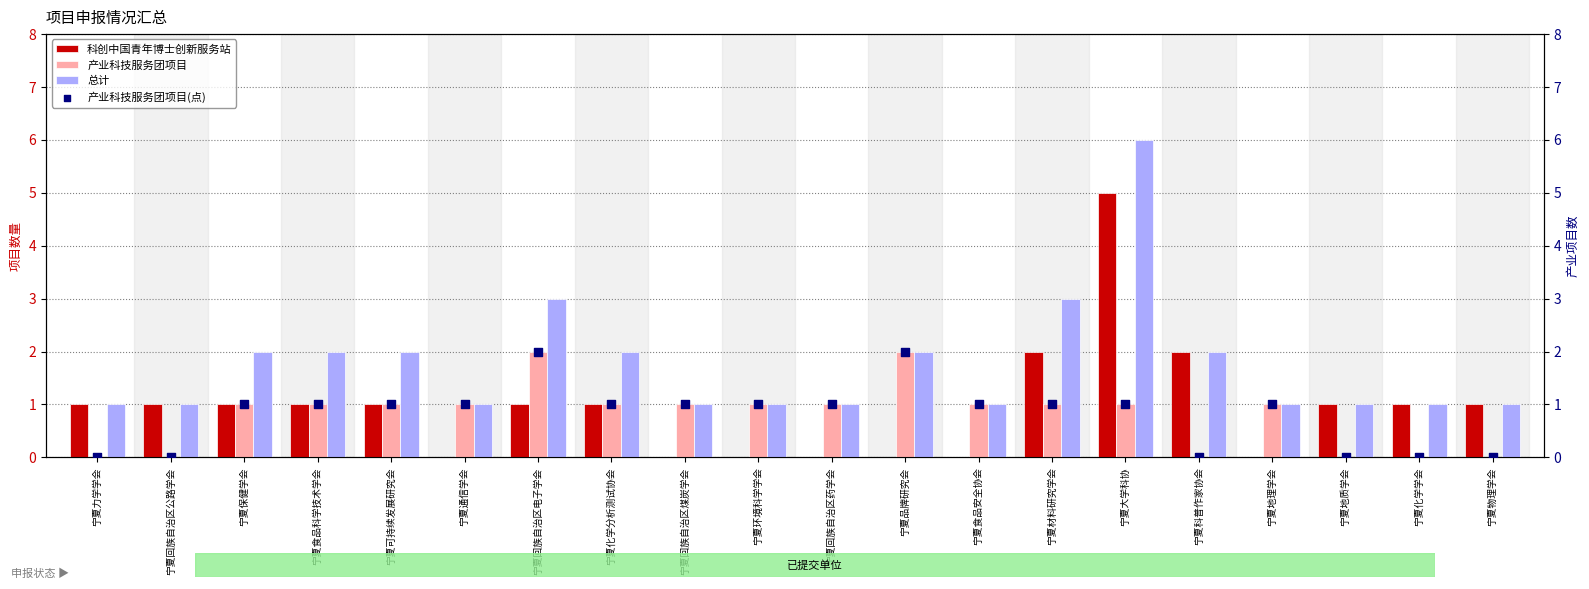

Which series has the largest total across all categories?

总计